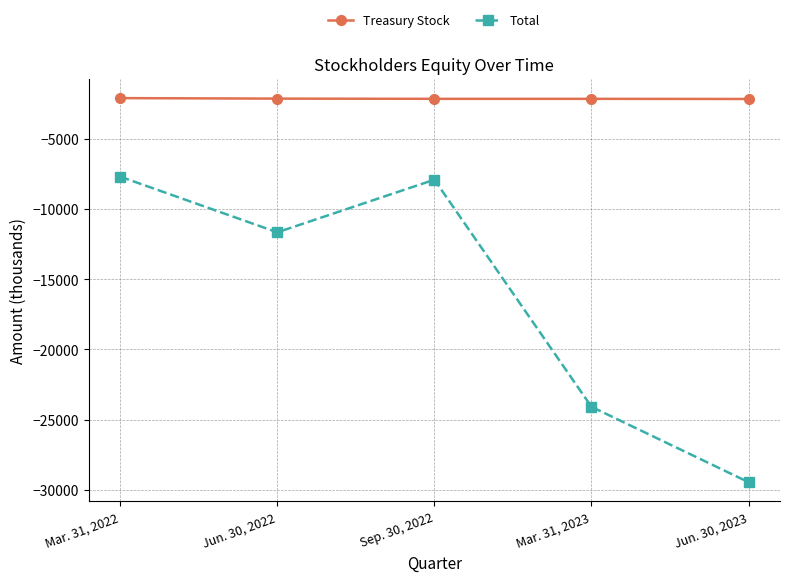

Which series has the largest total across all categories?

Treasury Stock